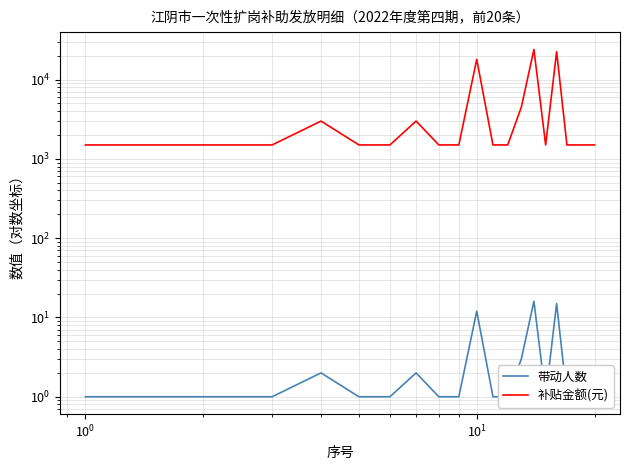

At how many categories does at least one series exceed 16952?

3